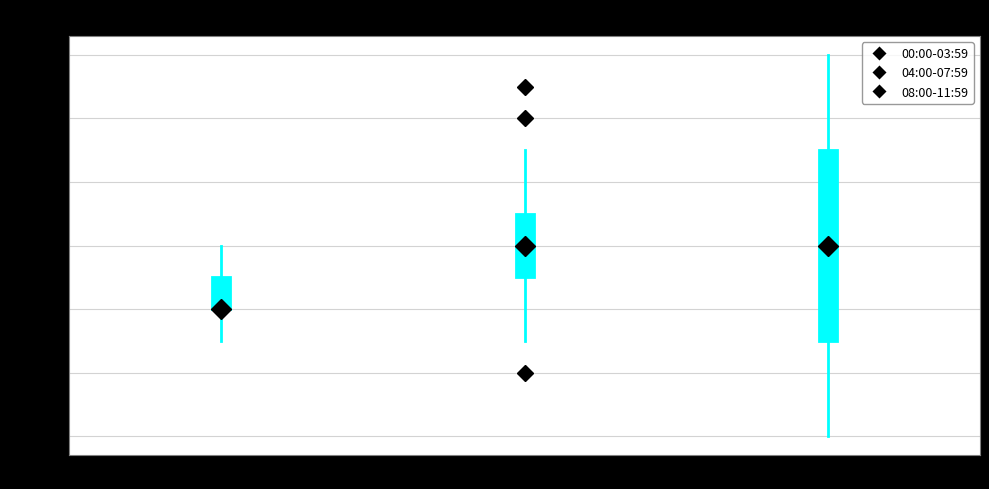

Where does the upper whisker of the box for 04:00-07:59 end on the y-axis? The values are not printed on the chart, so give them approximately, as read against the axis.

9.9